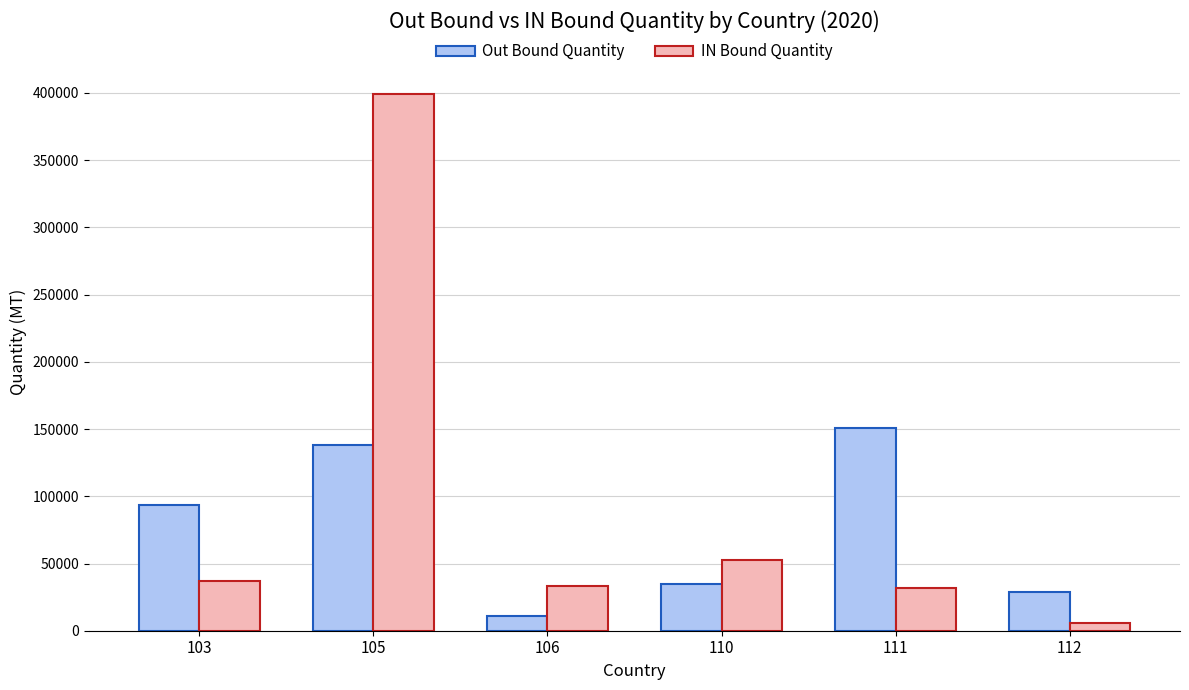

At which label does Out Bound Quantity reach its peak?

111